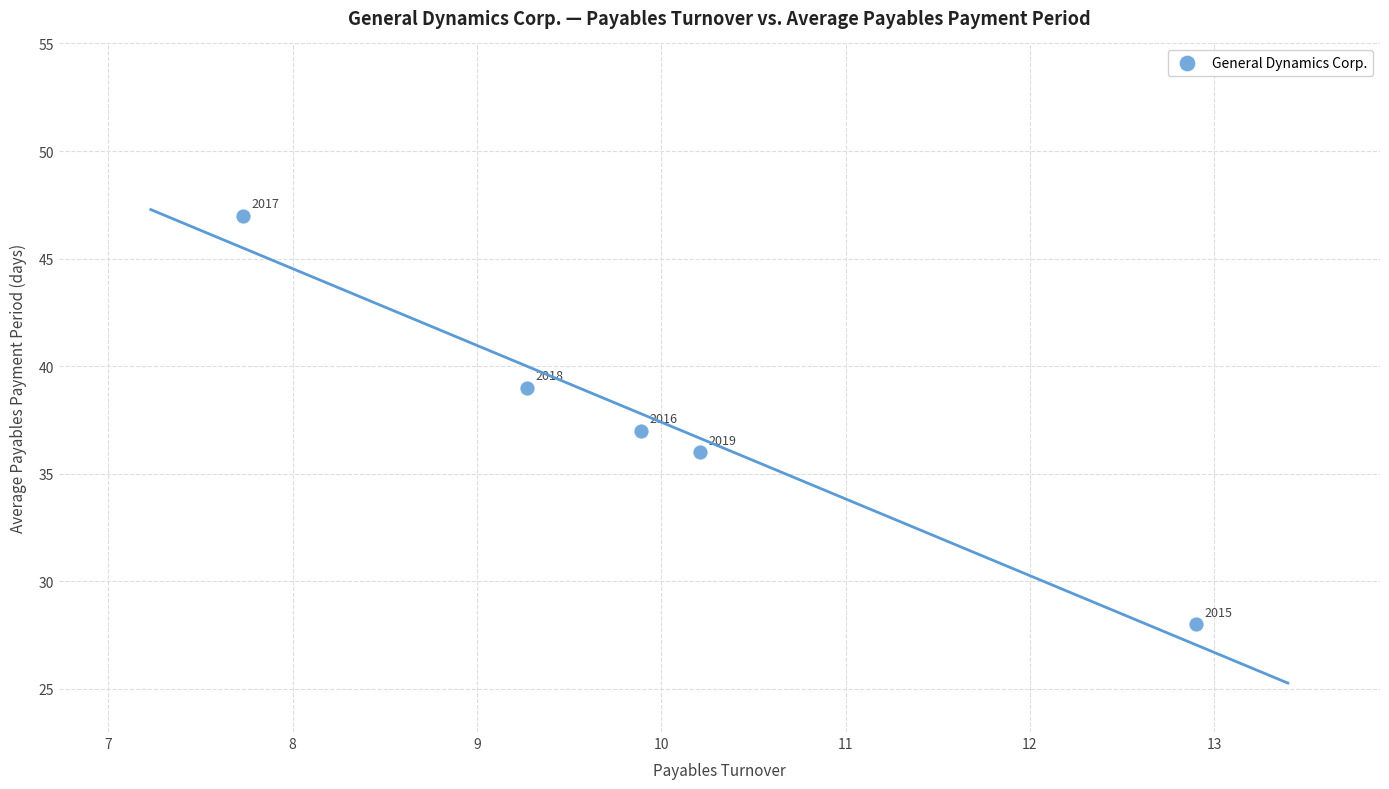

What is the range of Y values (max minus min)?

19